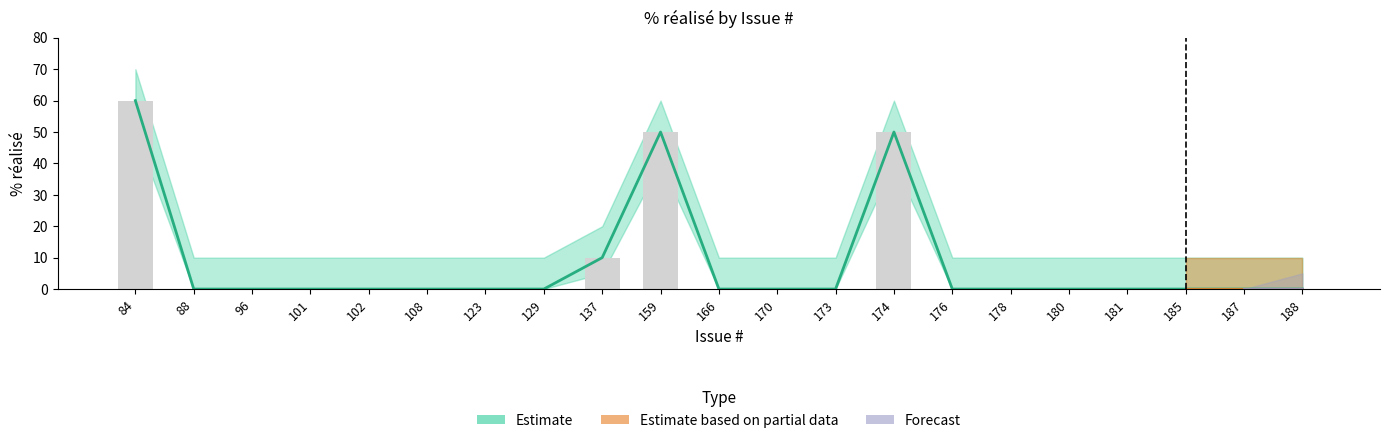

Is it true that Estimate equals 50 at 159?

True